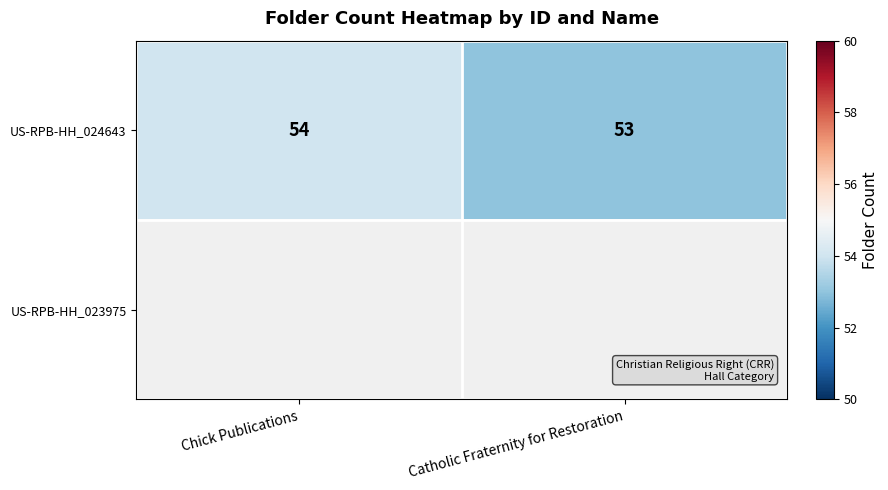

Is it true that US-RPB-HH_024643 equals 15 at Chick Publications?

False